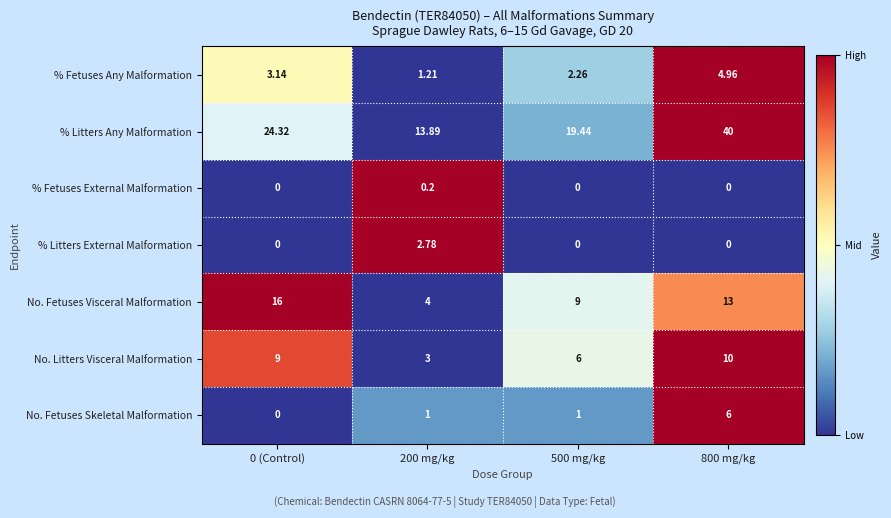

Rank the series by their maximum value, from lowest to highest.

% Fetuses External Malformation, % Litters External Malformation, % Fetuses Any Malformation, No. Fetuses Skeletal Malformation, No. Litters Visceral Malformation, No. Fetuses Visceral Malformation, % Litters Any Malformation